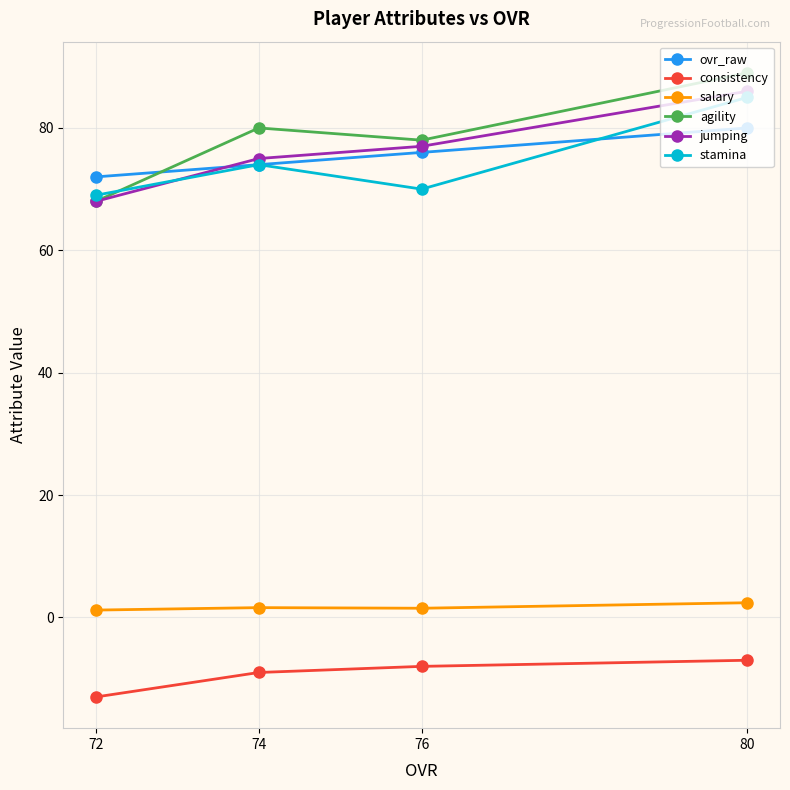

What is the maximum value for ovr_raw?

80.0